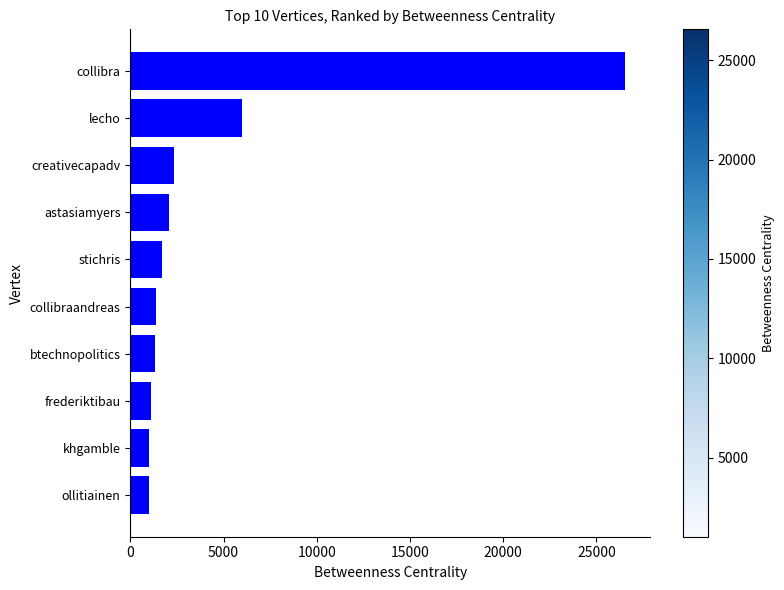

The value at khgamble is 1026.0. True or false?

True